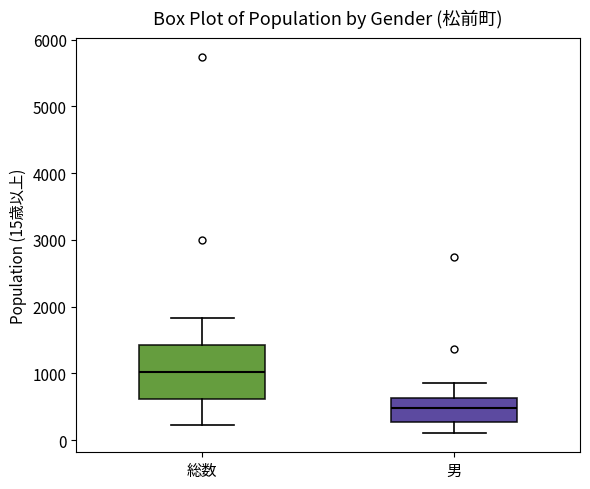

Where is the upper edge of the box for 総数 on the y-axis? The values are not printed on the chart, so give them approximately, as read against the axis.

1400